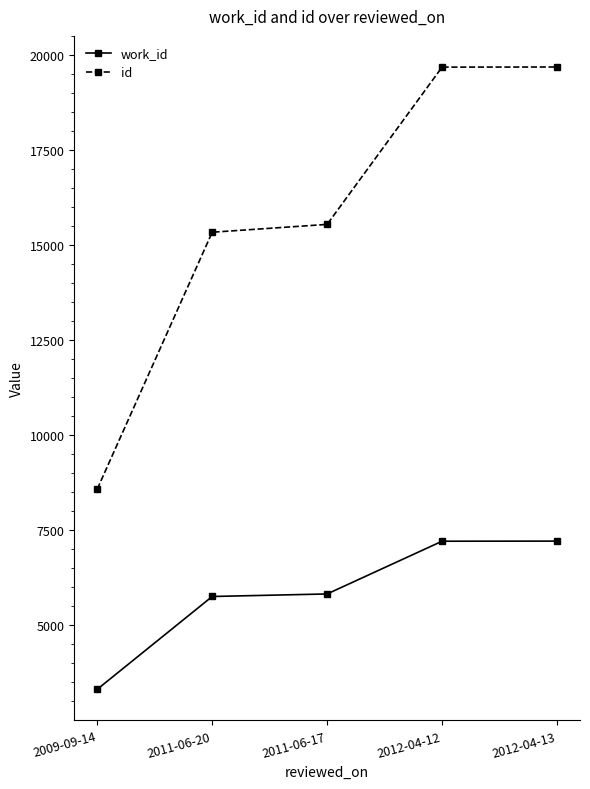

Which series changed the most between 2009-09-14 and 2012-04-12?

id